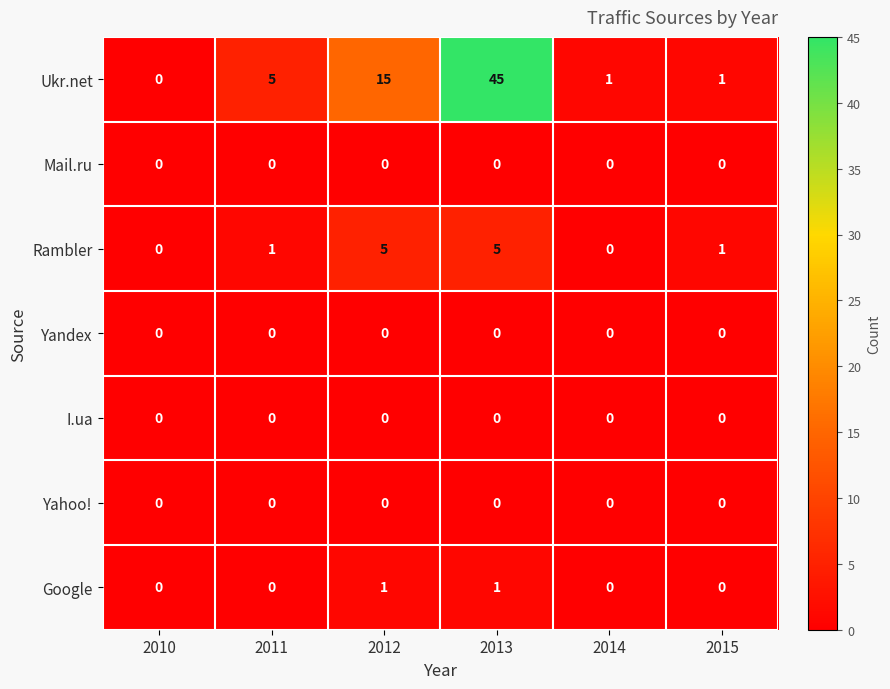

What is the difference between the second highest and second lowest values in the Rambler series?

5